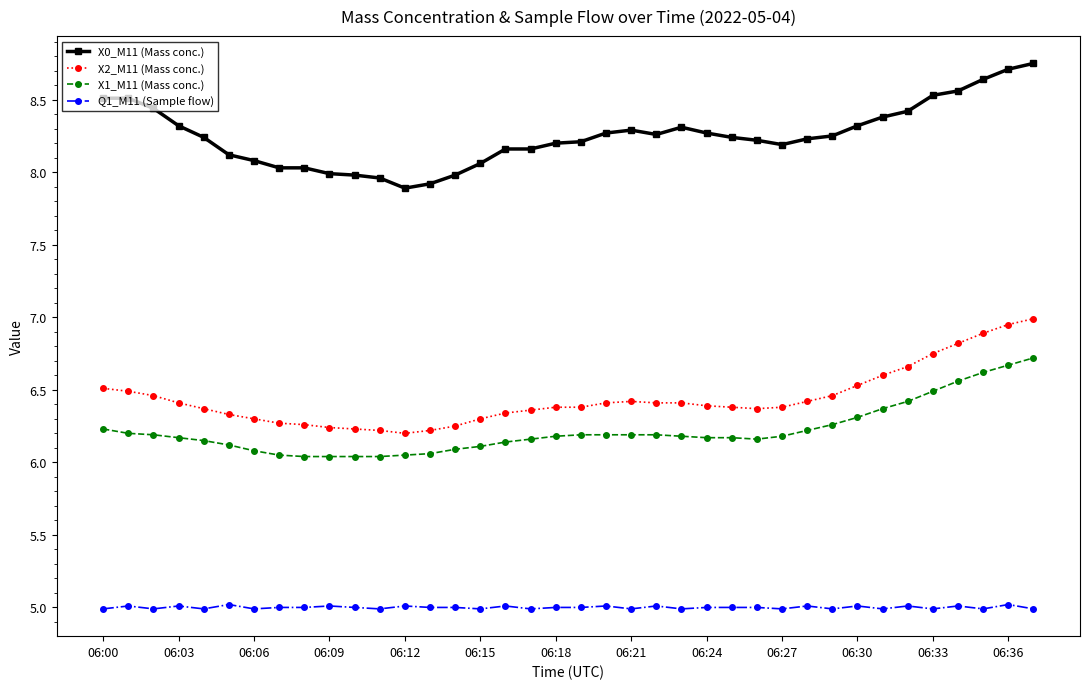

Which series has the largest total across all categories?

X0_M11 (Mass conc.)